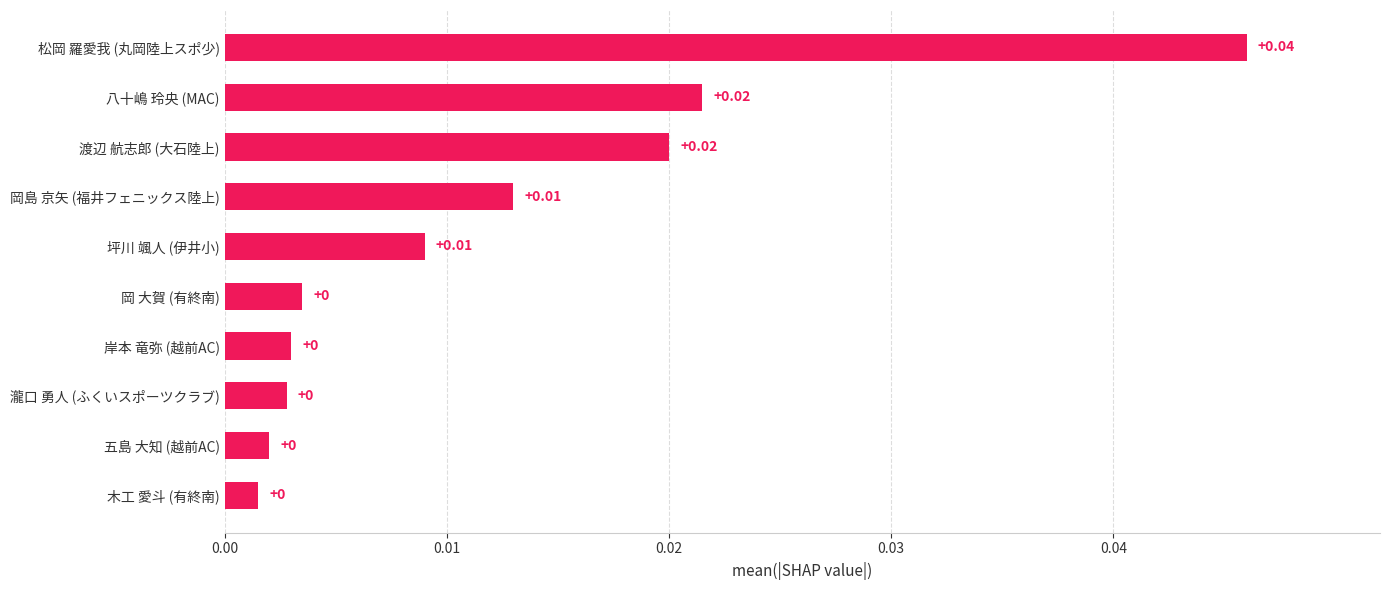

Which has a higher value, 木工 愛斗 (有終南) or 松岡 羅愛我 (丸岡陸上スポ少)?

松岡 羅愛我 (丸岡陸上スポ少)